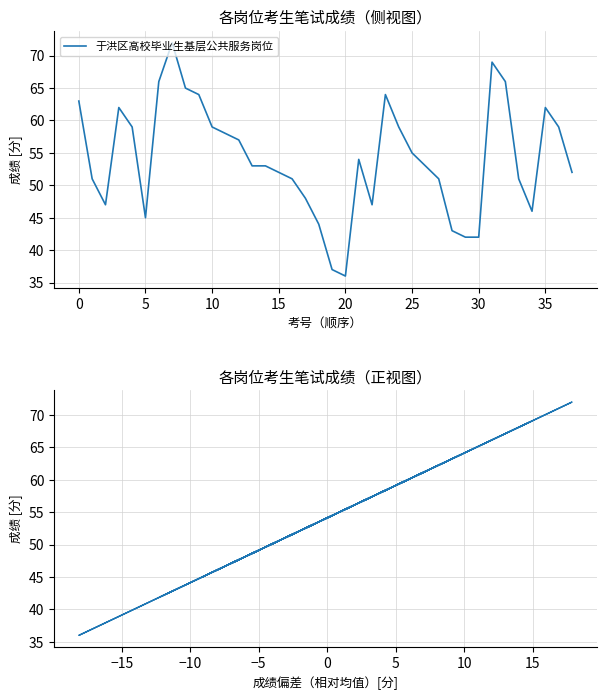

How many categories are shown in the chart?

38